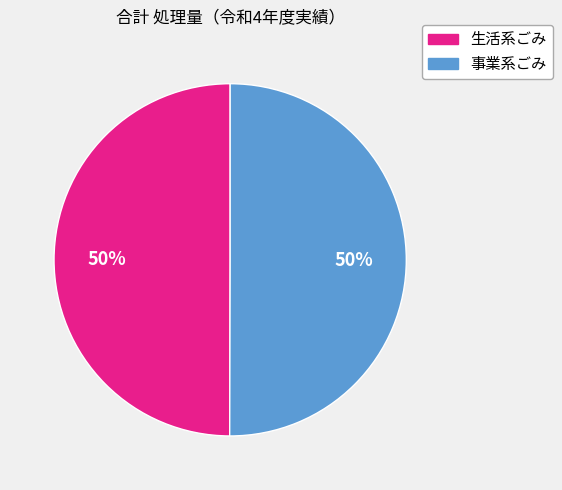

How many slices are in this pie chart?

2